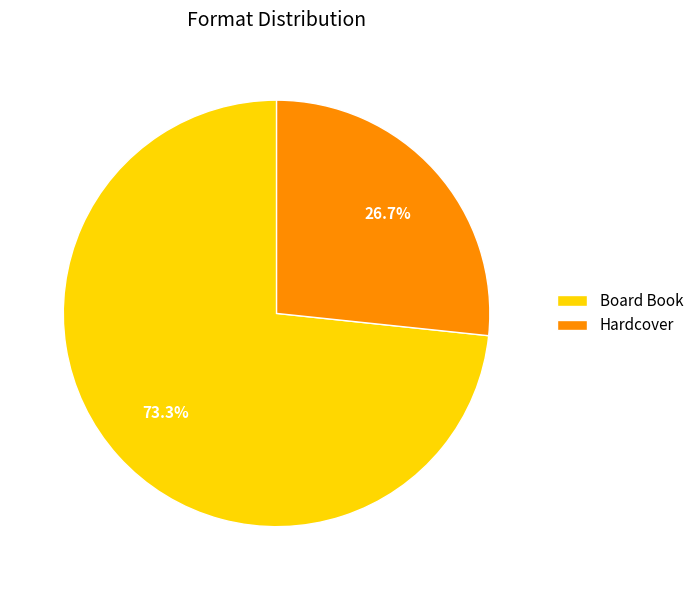

Is there any slice that represents more than half of the pie?

Yes